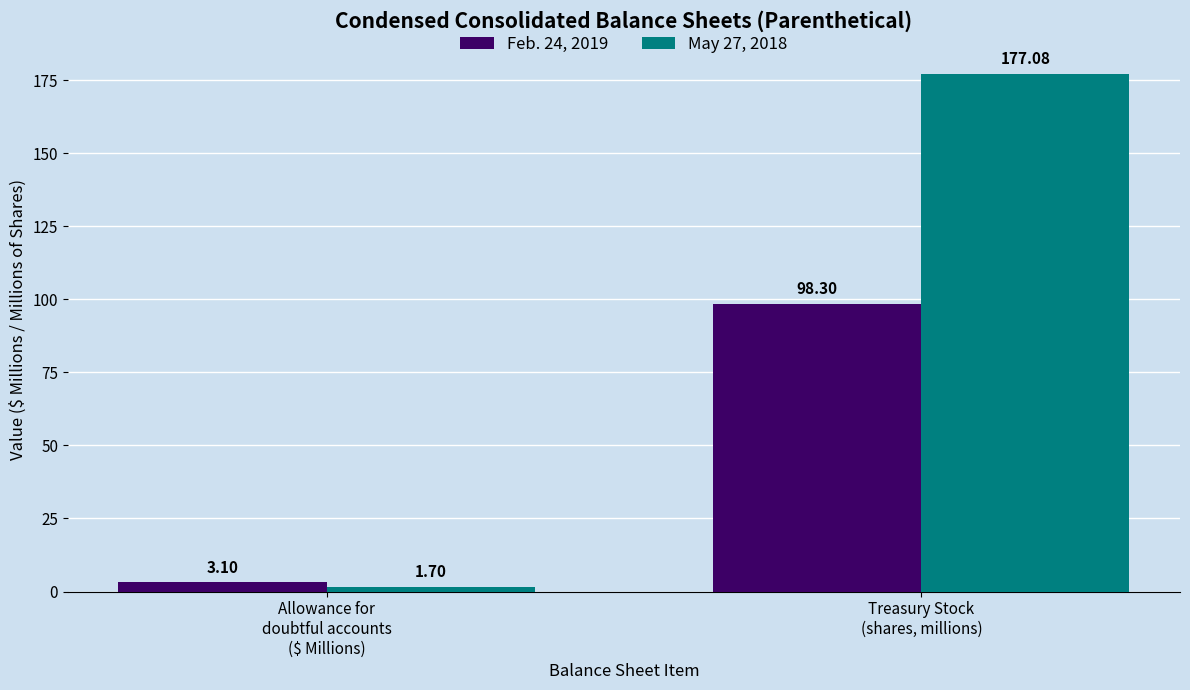

Reading left to right, extract all data points from this chart.

Feb. 24, 2019: Allowance for
doubtful accounts
($ Millions)=3.1	Treasury Stock
(shares, millions)=98.3
May 27, 2018: Allowance for
doubtful accounts
($ Millions)=1.7	Treasury Stock
(shares, millions)=177.1